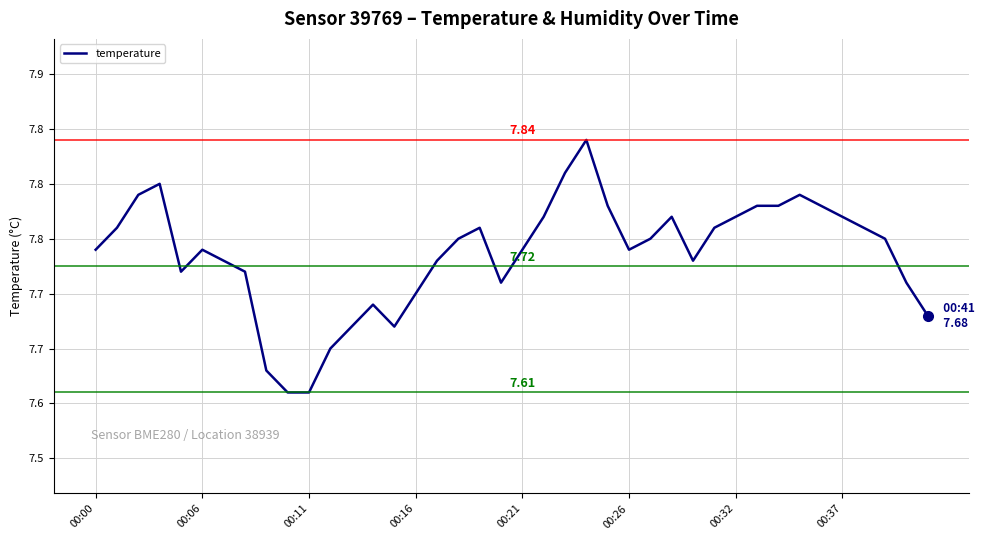

Is this an area chart (filled region under the line)?

No